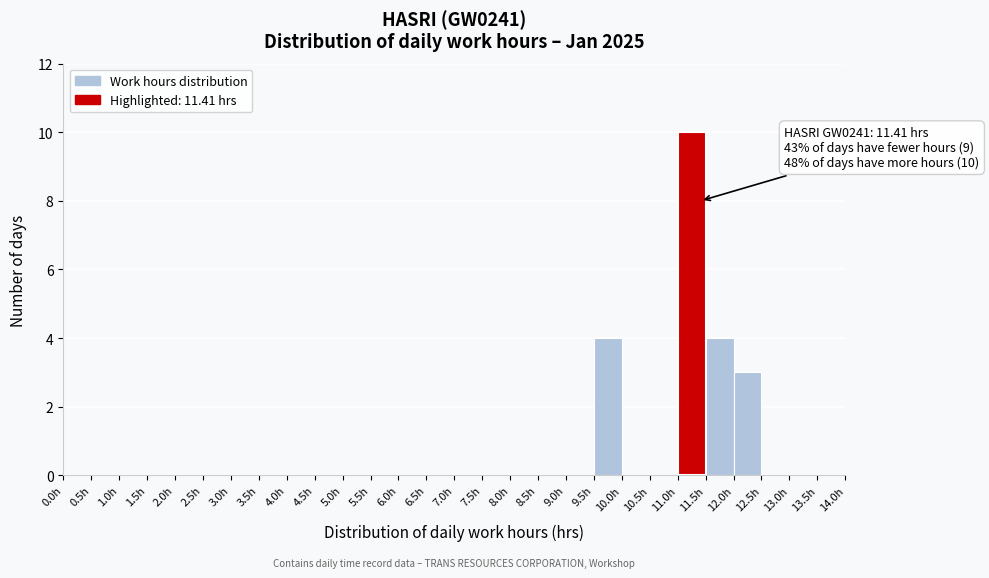

Over which range of the x-axis is the bar tallest?

11.0 to 11.5